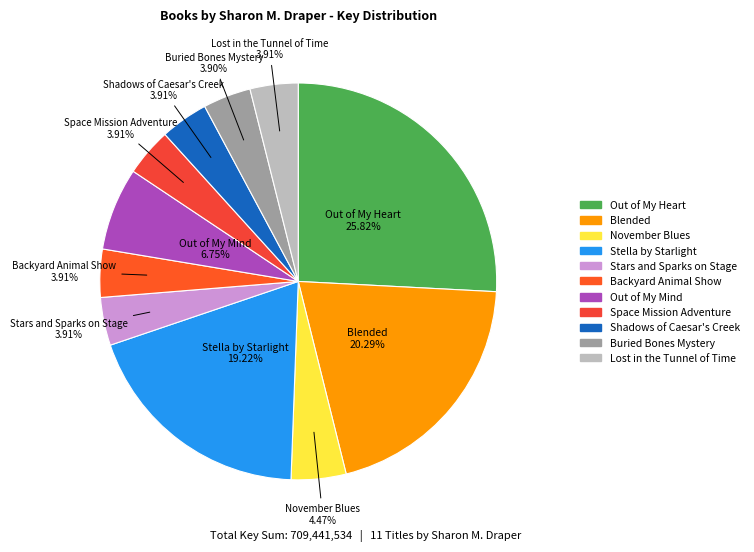

To the nearest percent, what portion does Stars and Sparks on Stage represent?

4%